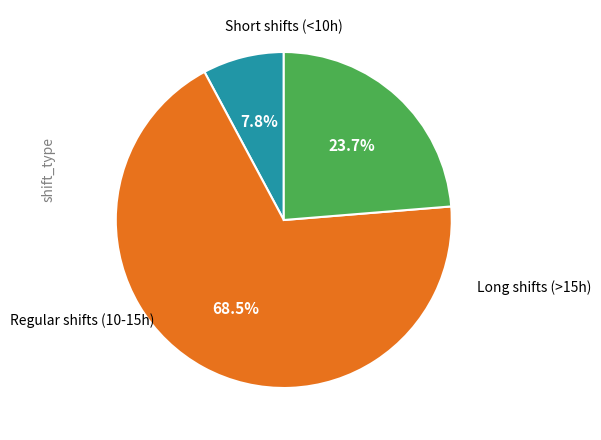

Is there any slice that represents more than half of the pie?

Yes